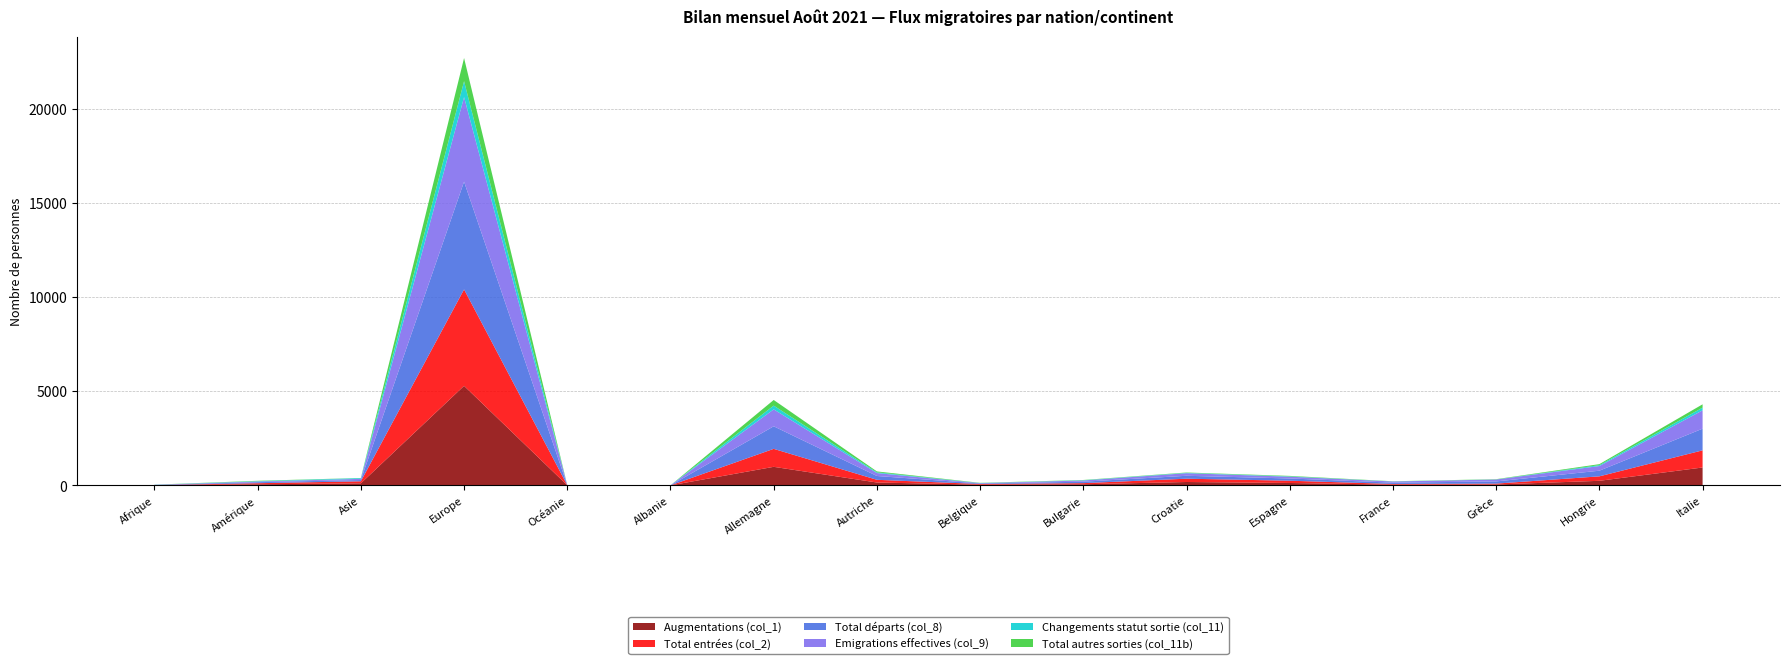

Reading left to right, transcribe all the data shown in this chart.

Augmentations (col_1): Afrique=7	Amérique=57	Asie=108	Europe=5282	Océanie=4	Albanie=0	Allemagne=984	Autriche=152	Belgique=37	Bulgarie=59	Croatie=179	Espagne=126	France=38	Grèce=47	Hongrie=242	Italie=949
Total entrées (col_2): Afrique=7	Amérique=57	Asie=108	Europe=5120	Océanie=4	Albanie=0	Allemagne=954	Autriche=143	Belgique=35	Bulgarie=59	Croatie=175	Espagne=121	France=37	Grèce=46	Hongrie=237	Italie=910
Total départs (col_8): Afrique=10	Amérique=55	Asie=68	Europe=5719	Océanie=2	Albanie=1	Allemagne=1198	Autriche=203	Belgique=28	Bulgarie=77	Croatie=155	Espagne=119	France=69	Grèce=116	Hongrie=300	Italie=1151
Emigrations effectives (col_9): Afrique=6	Amérique=36	Asie=62	Europe=4491	Océanie=1	Albanie=1	Allemagne=899	Autriche=156	Belgique=17	Bulgarie=64	Croatie=137	Espagne=94	France=61	Grèce=102	Hongrie=247	Italie=975
Changements statut sortie (col_11): Afrique=4	Amérique=19	Asie=40	Europe=844	Océanie=1	Albanie=1	Allemagne=199	Autriche=39	Belgique=6	Bulgarie=14	Croatie=19	Espagne=18	France=5	Grèce=4	Hongrie=48	Italie=142
Total autres sorties (col_11b): Afrique=4	Amérique=19	Asie=6	Europe=1228	Océanie=1	Albanie=0	Allemagne=299	Autriche=47	Belgique=11	Bulgarie=13	Croatie=18	Espagne=25	France=8	Grèce=14	Hongrie=53	Italie=176